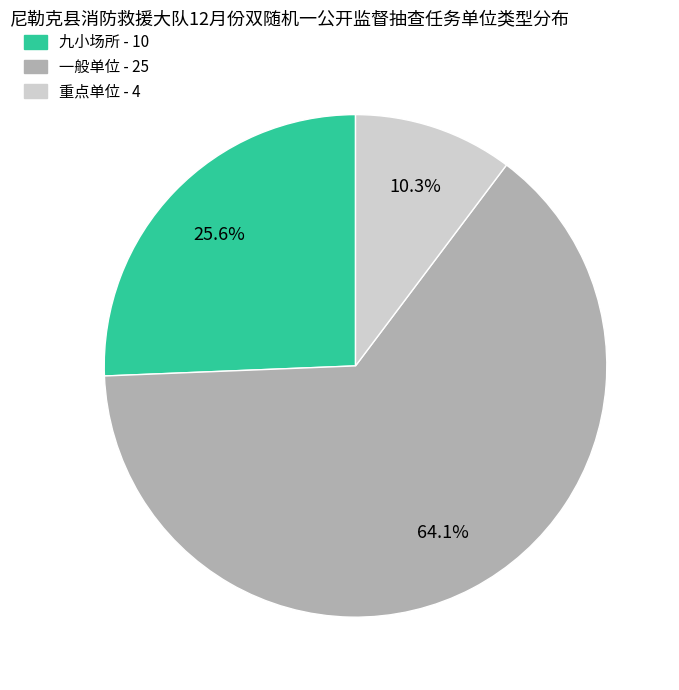

Between 一般单位 and 九小场所, which is larger?

一般单位